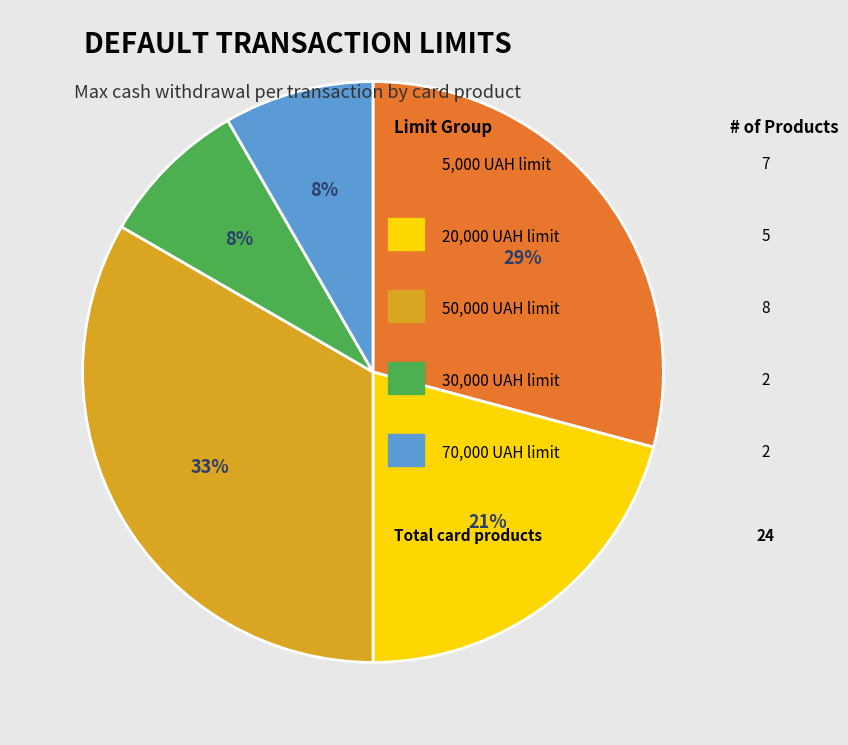

Does any single category account for the majority?

No